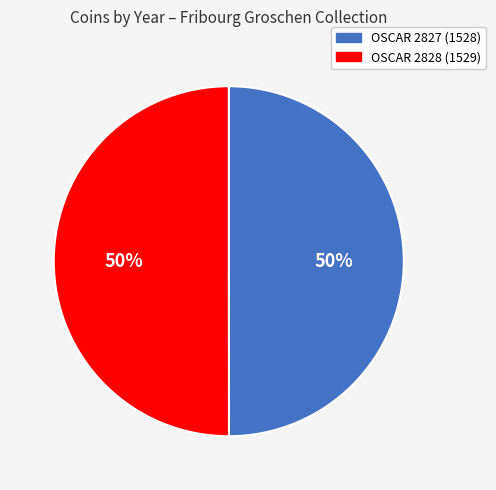

The OSCAR 2827 (1528) slice represents 50% of the pie. True or false?

True